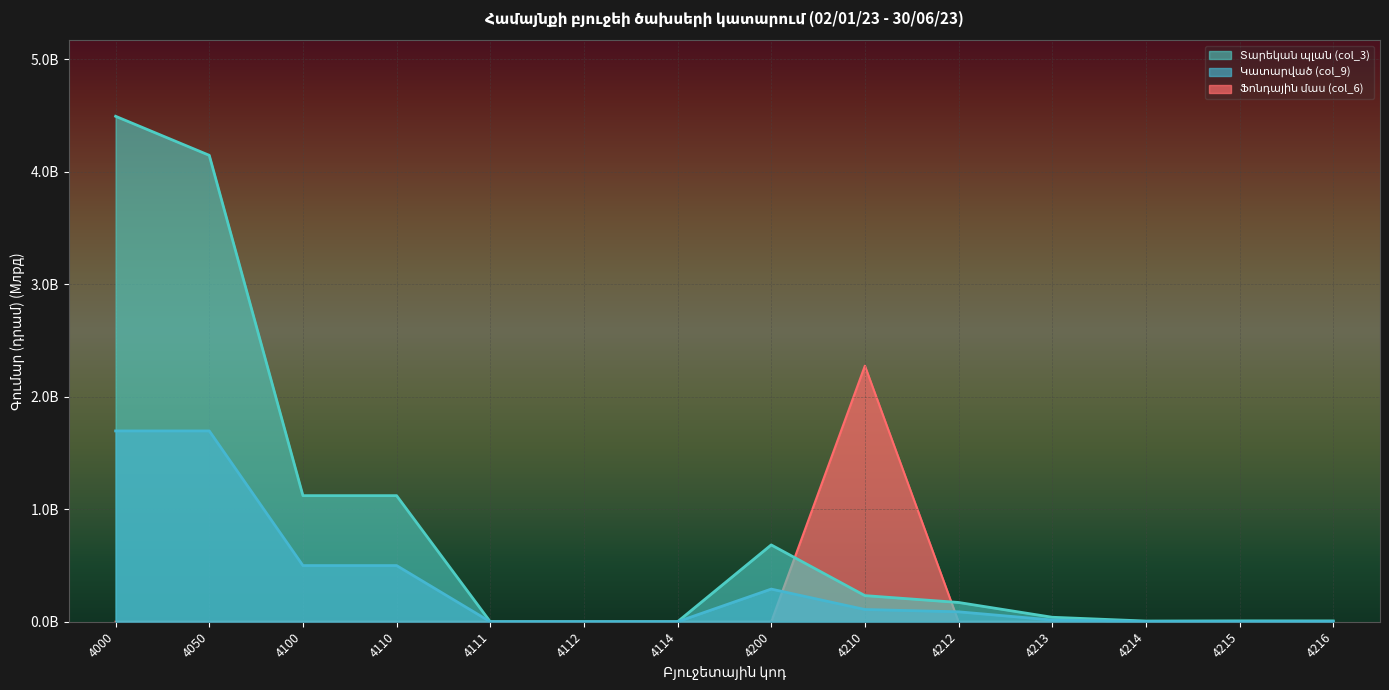

List the labels in order of Կատարված (col_9) value, largest first.

4000, 4050, 4100, 4110, 4200, 4210, 4212, 4213, 4216, 4214, 4215, 4111, 4112, 4114